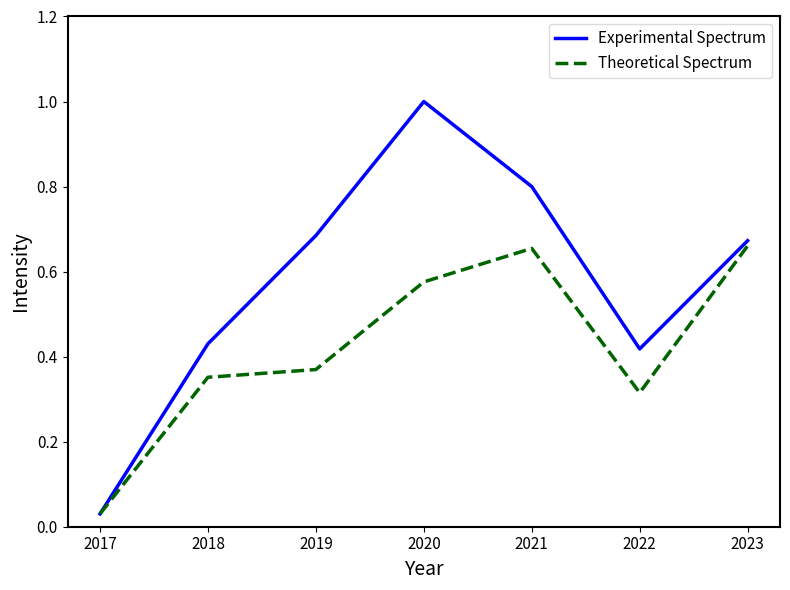

How many series are shown in this chart?

2